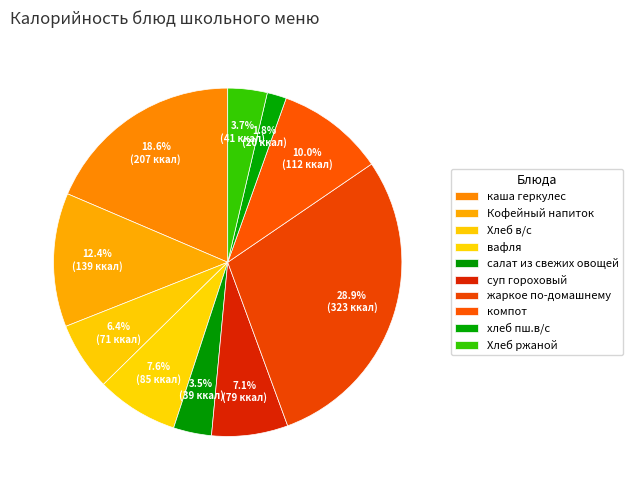

To the nearest percent, what is the difference between the largest and smallest slice percentages?

27%